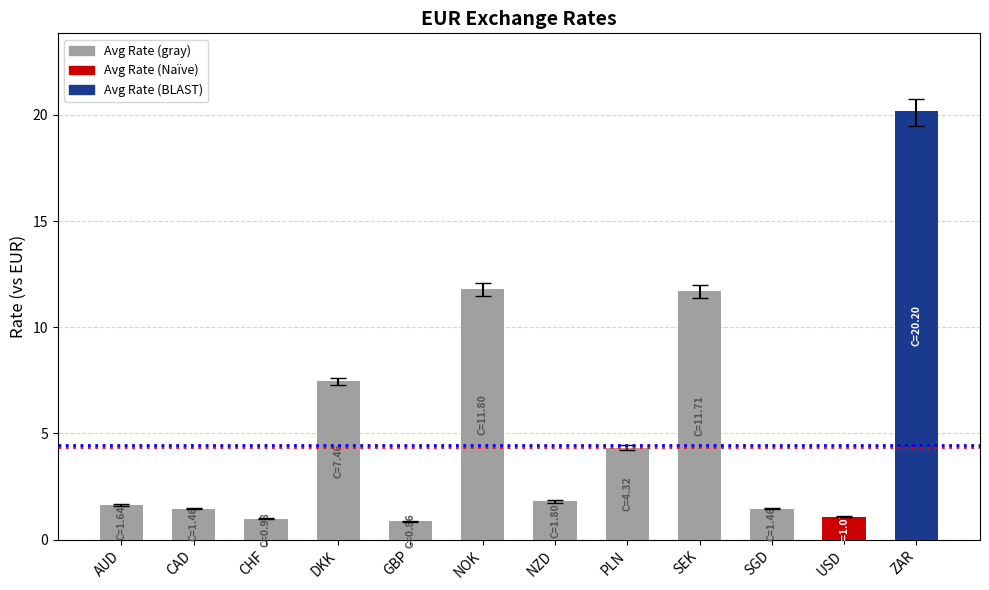

What is the change in value from CAD to PLN?

+2.9